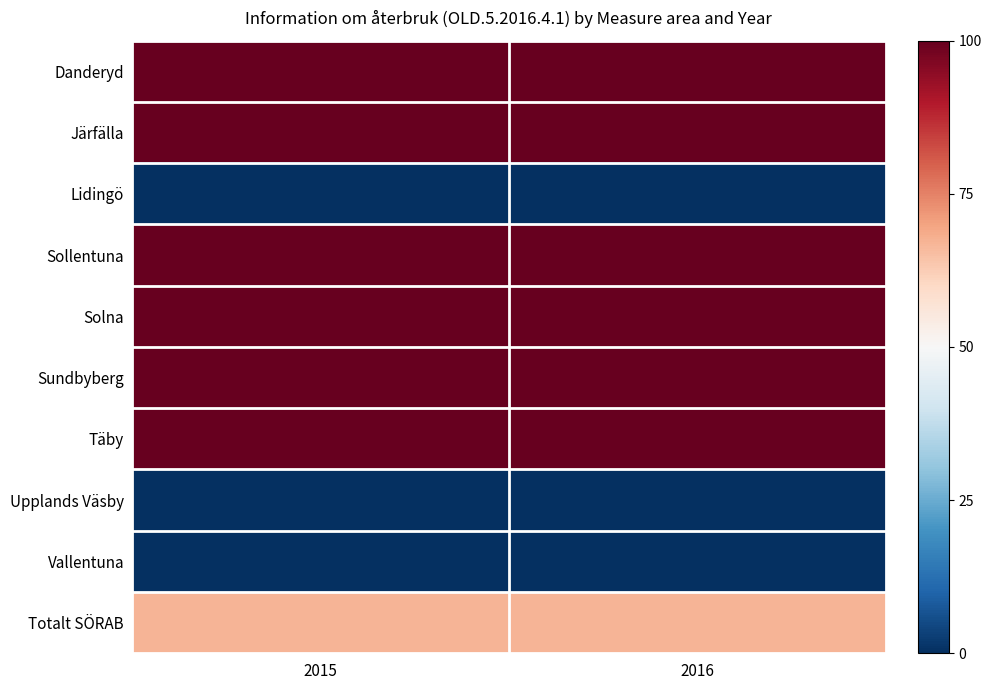

What is the total value across all series at 2016?

667